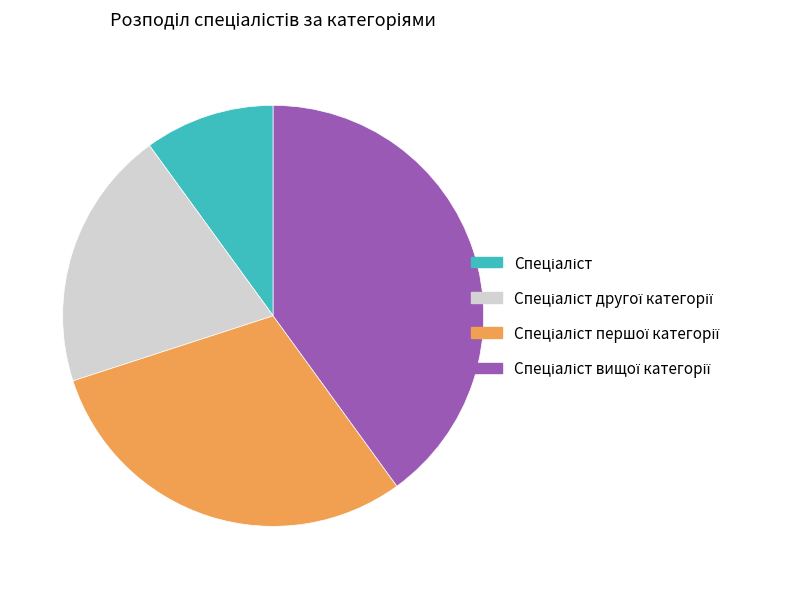

Is there a majority slice in this chart?

No